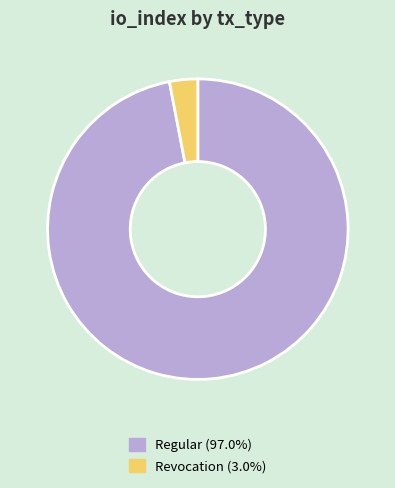

Is there any slice that represents more than half of the pie?

Yes